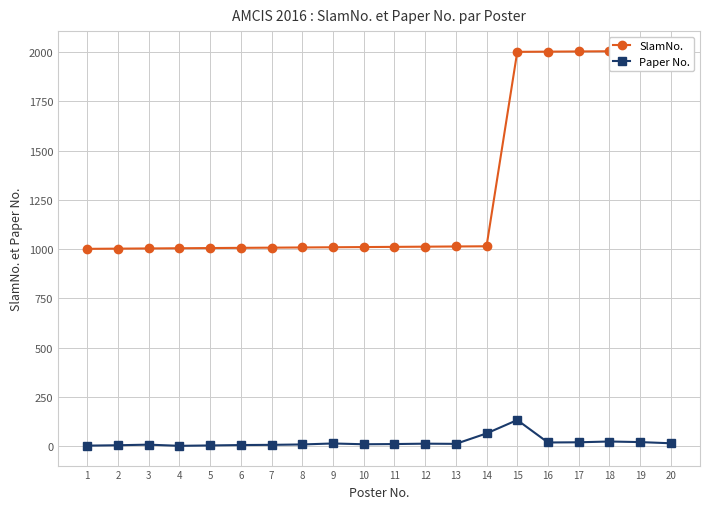

At which label does Paper No. reach its minimum?

4